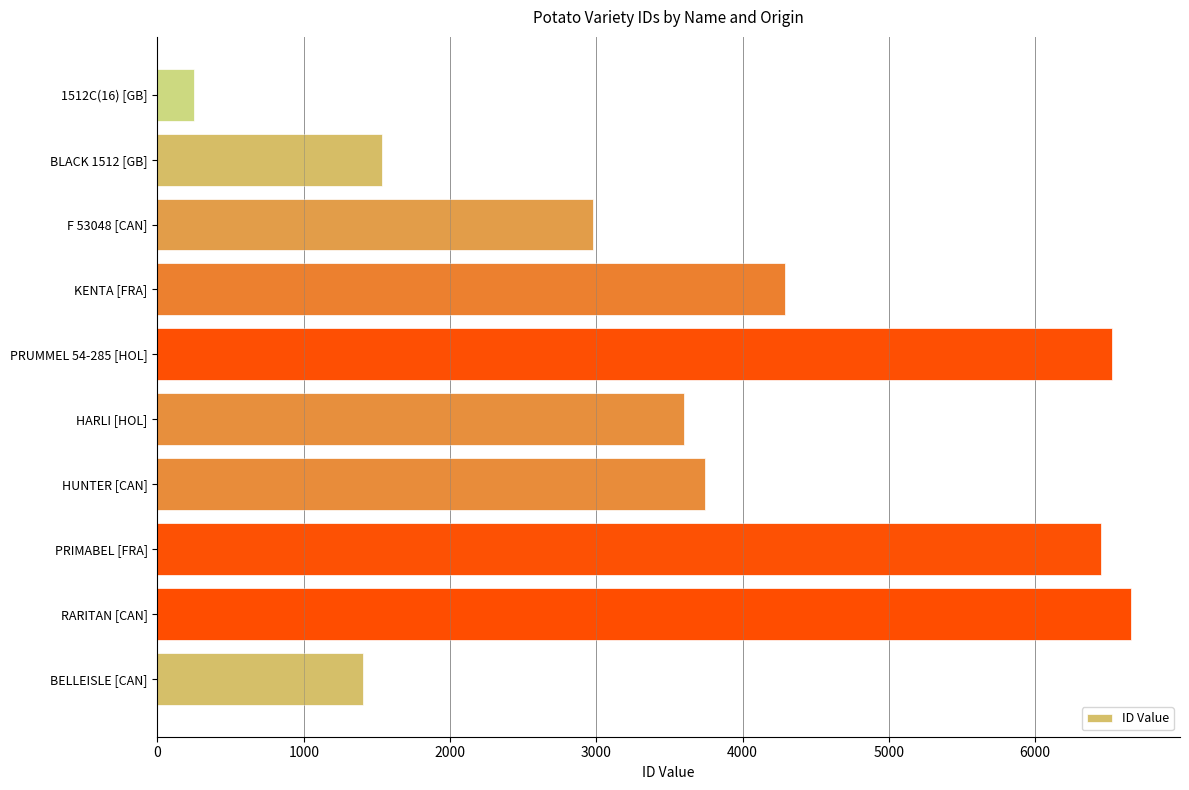

Where is the data nearest to the value 3454?

HARLI [HOL]